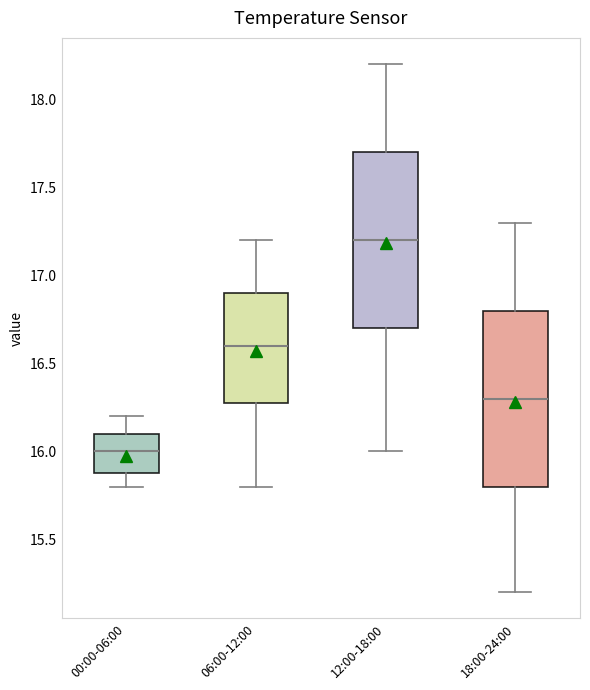

Reading left to right, transcribe this box plot: for each box, give where its median line is, the range the box spans, and where its two whiskers end, as read against the y-axis. The values are not printed on the chart, so give them approximately, as read against the axis.

00:00-06:00: median 16.0, box 15.9 to 16.1, whiskers 15.8 to 16.2
06:00-12:00: median 16.6, box 16.3 to 16.9, whiskers 15.8 to 17.2
12:00-18:00: median 17.2, box 16.7 to 17.7, whiskers 16.0 to 18.2
18:00-24:00: median 16.3, box 15.8 to 16.8, whiskers 15.2 to 17.3